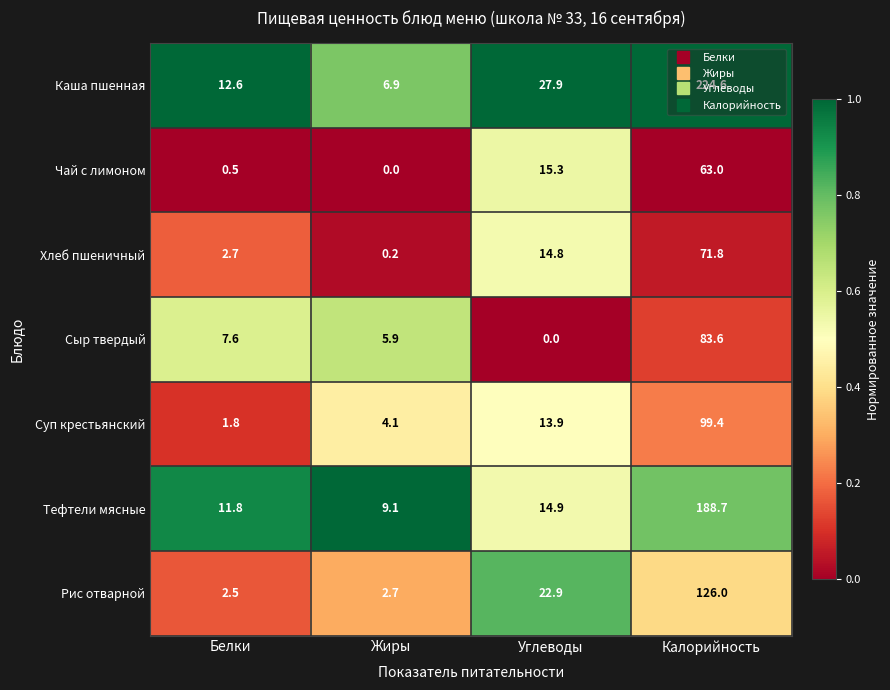

The Рис отварной series shows 126.0 at Калорийность. True or false?

True